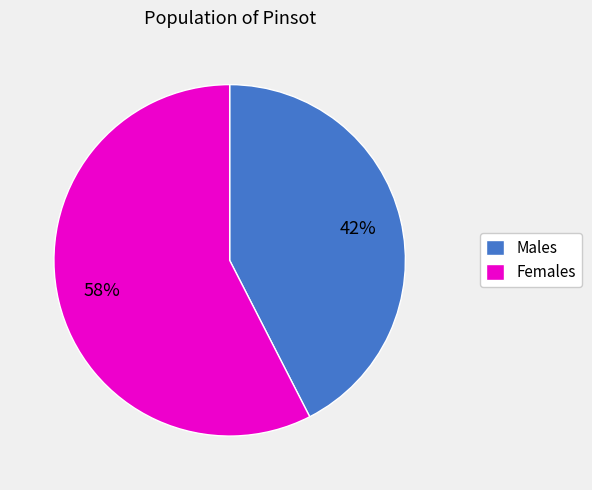

Is there any slice that represents more than half of the pie?

Yes